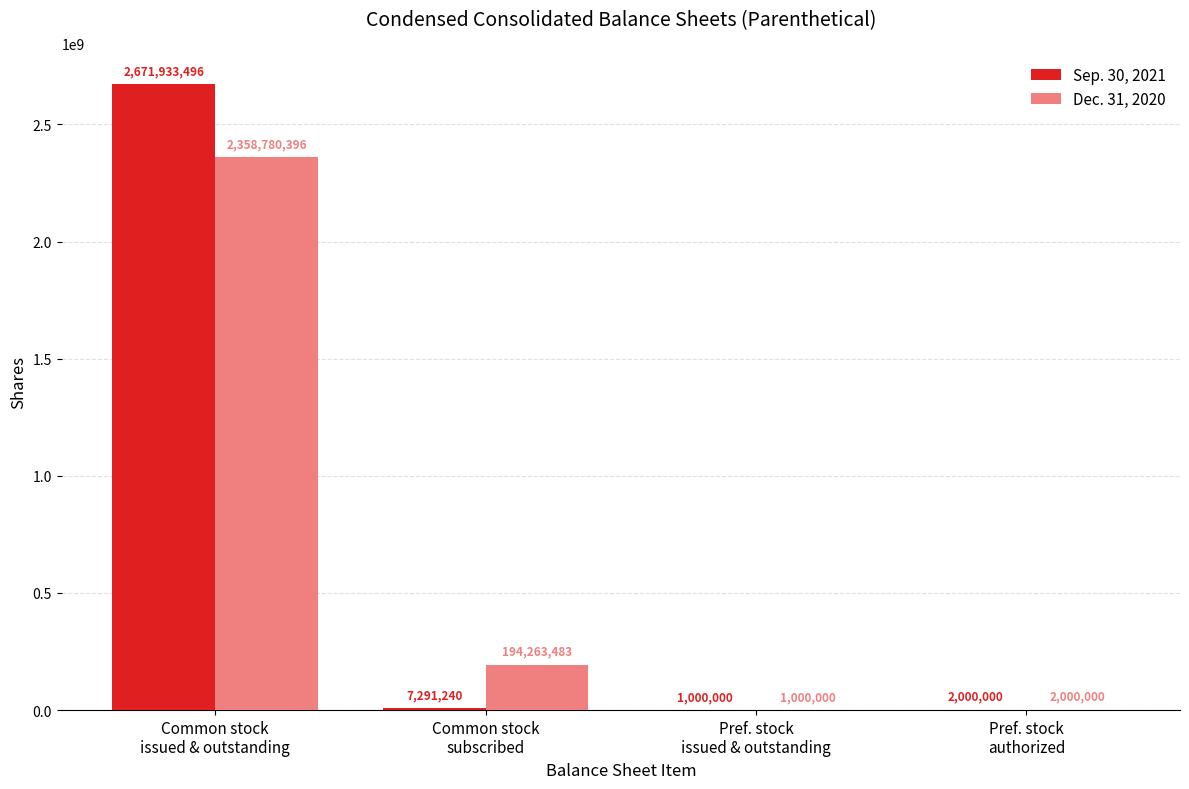

Reading left to right, transcribe all the data shown in this chart.

Sep. 30, 2021: 2671933496	7291240	1000000	2000000
Dec. 31, 2020: 2358780396	194263483	1000000	2000000